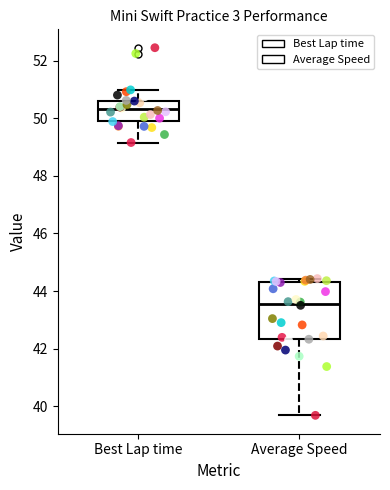

Which box is the tallest, from its lower edge to its upper edge?

Average Speed